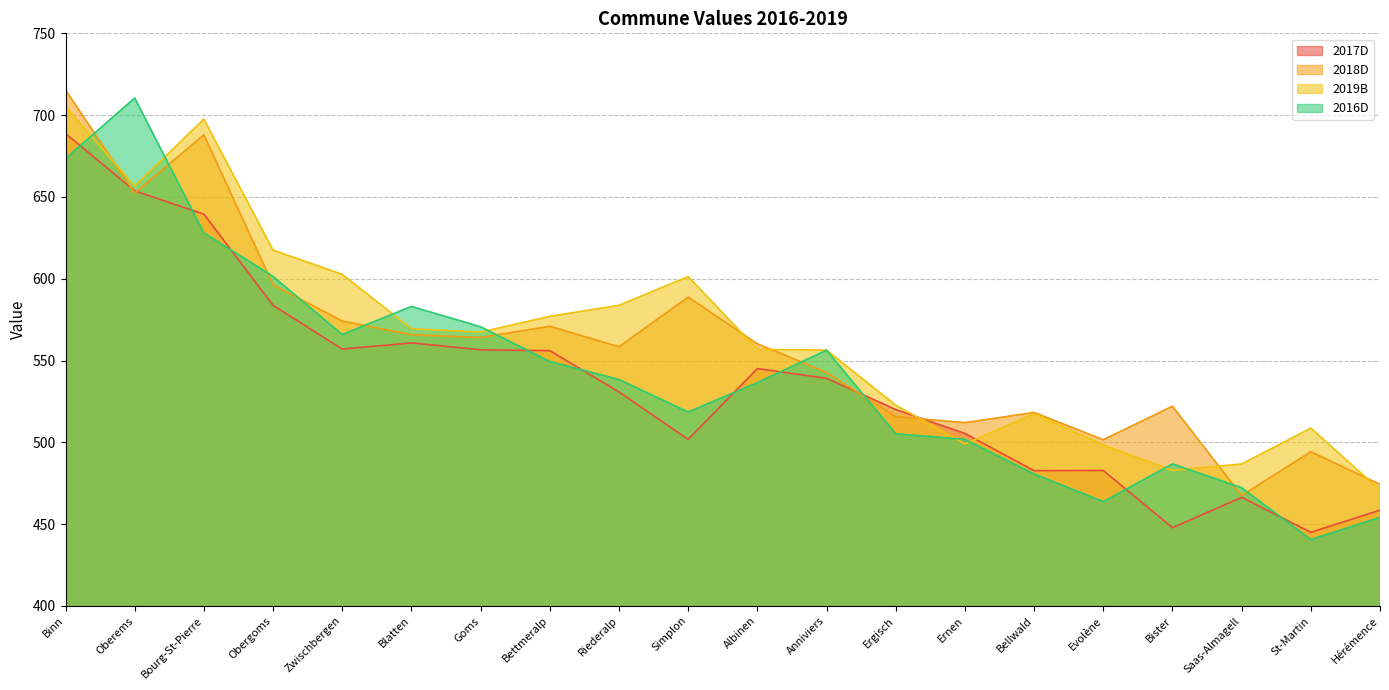

Reading left to right, what are all the values shown in this chart?

2017D: Binn=688.7	Oberems=653.7	Bourg-St-Pierre=639.5	Obergoms=583.7	Zwischbergen=557.0	Blatten=560.8	Goms=556.6	Bettmeralp=556.0	Riederalp=530.8	Simplon=501.8	Albinen=545.1	Anniviers=539.1	Ergisch=520.0	Ernen=505.4	Bellwald=482.7	Evolène=482.8	Bister=447.8	Saas-Almagell=466.4	St-Martin=445.0	Hérémence=458.5
2018D: Binn=715.4	Oberems=652.3	Bourg-St-Pierre=687.9	Obergoms=596.3	Zwischbergen=574.1	Blatten=565.8	Goms=564.0	Bettmeralp=570.9	Riederalp=558.4	Simplon=588.8	Albinen=560.2	Anniviers=542.7	Ergisch=515.6	Ernen=512.0	Bellwald=518.2	Evolène=501.6	Bister=522.1	Saas-Almagell=467.5	St-Martin=494.2	Hérémence=474.3
2019B: Binn=705.2	Oberems=656.7	Bourg-St-Pierre=697.6	Obergoms=617.4	Zwischbergen=602.7	Blatten=569.4	Goms=567.4	Bettmeralp=577.0	Riederalp=583.7	Simplon=601.3	Albinen=556.8	Anniviers=556.3	Ergisch=522.7	Ernen=499.0	Bellwald=517.4	Evolène=498.4	Bister=482.8	Saas-Almagell=486.7	St-Martin=508.7	Hérémence=470.9
2016D: Binn=673.4	Oberems=710.5	Bourg-St-Pierre=628.0	Obergoms=601.4	Zwischbergen=565.9	Blatten=583.1	Goms=570.6	Bettmeralp=549.4	Riederalp=538.4	Simplon=518.5	Albinen=536.5	Anniviers=556.3	Ergisch=505.2	Ernen=501.8	Bellwald=480.6	Evolène=463.7	Bister=486.8	Saas-Almagell=472.3	St-Martin=440.6	Hérémence=454.1